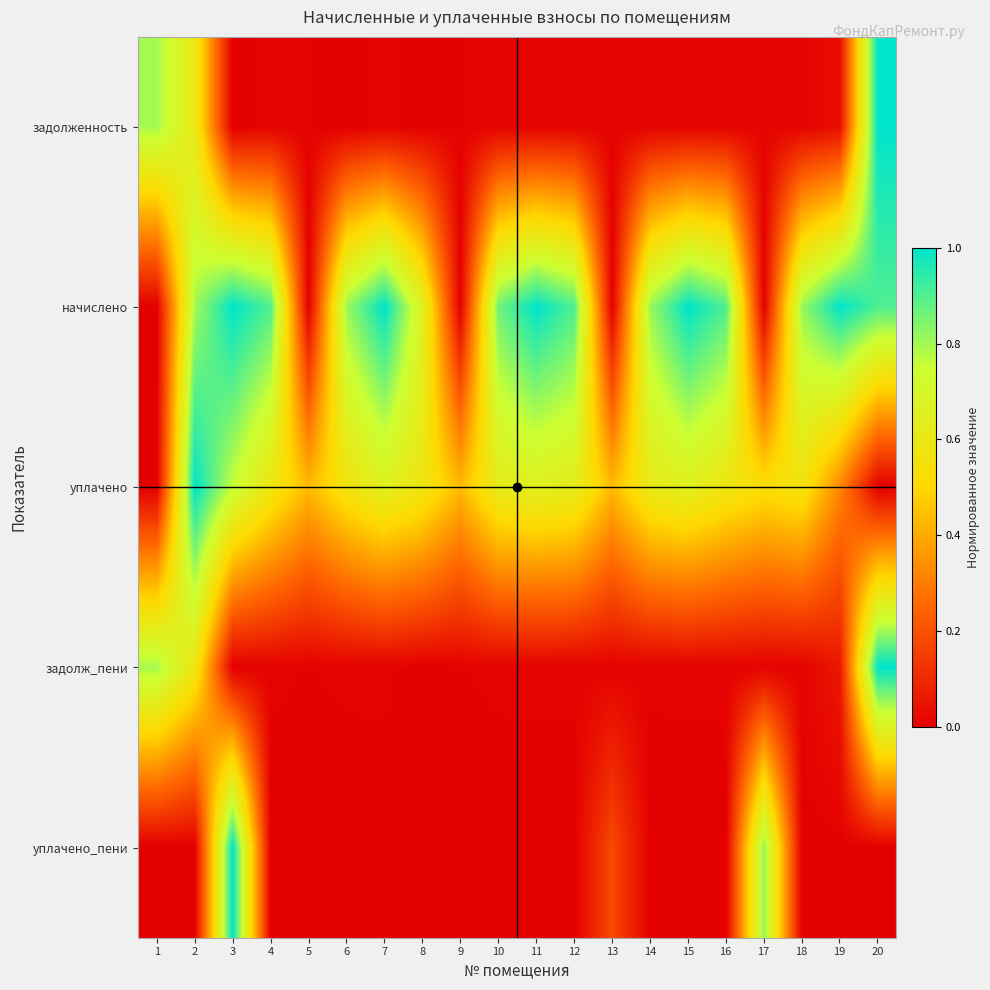

How many categories are shown in the chart?

20